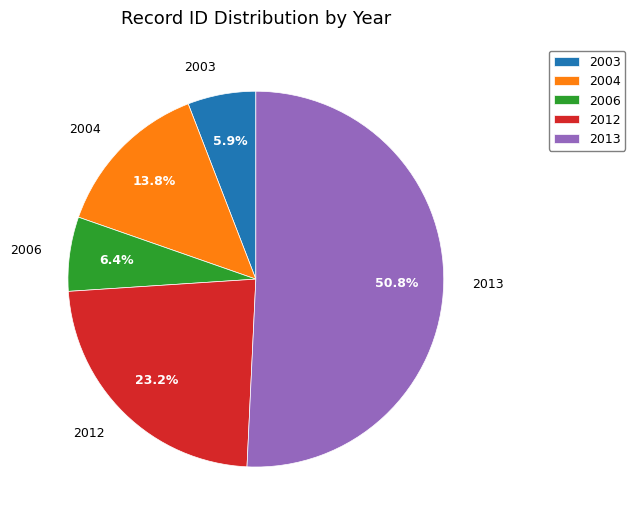

Combined, what portion of the pie is 2012 and 2003?

29.1%